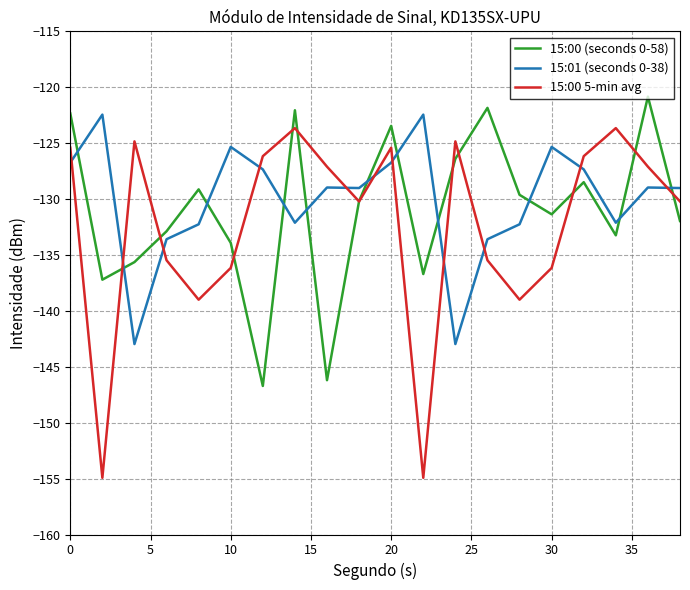

Which series ends up on top after the final intersection of 15:01 (seconds 0-38) and 15:00 (seconds 0-58)?

15:01 (seconds 0-38)